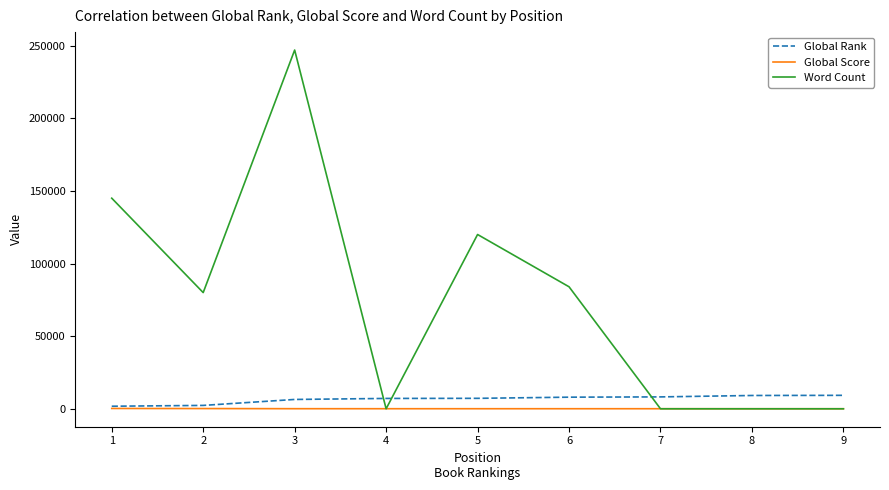

List the series in order of their peak value, lowest first.

Global Score, Global Rank, Word Count